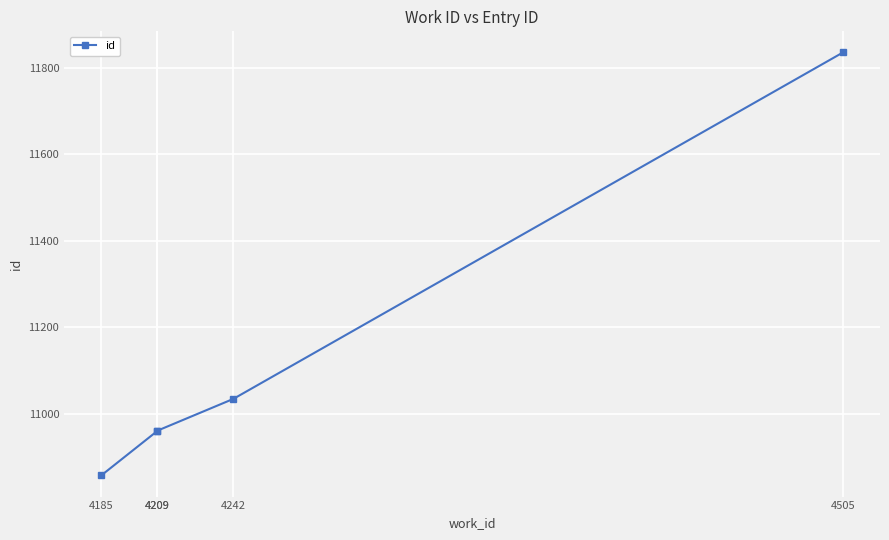

Which has a higher value, 4185 or 4209?

4209